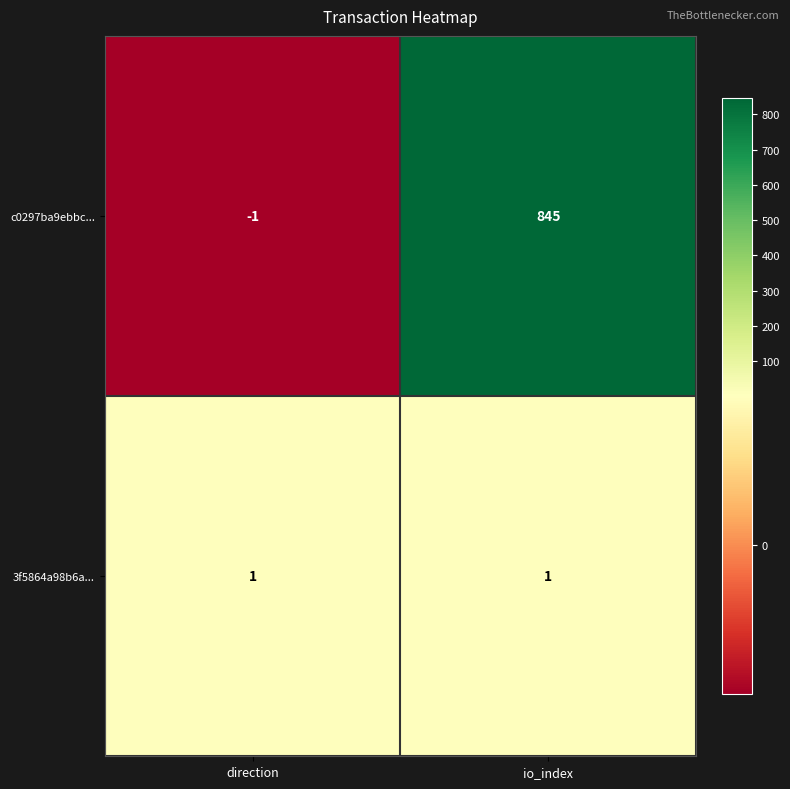

Rank the series by their maximum value, from highest to lowest.

c0297ba9ebbc..., 3f5864a98b6a...